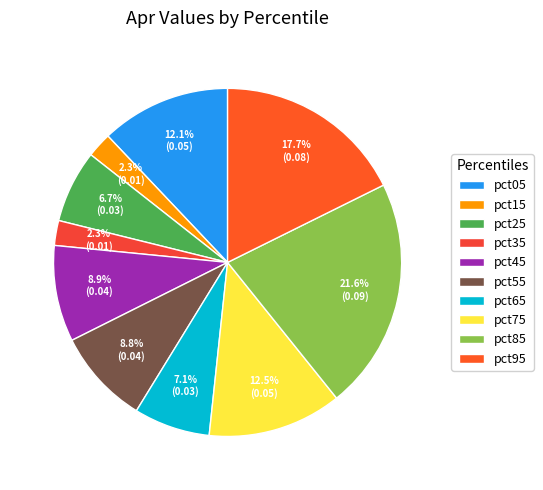

Which slice is the smallest?

pct35